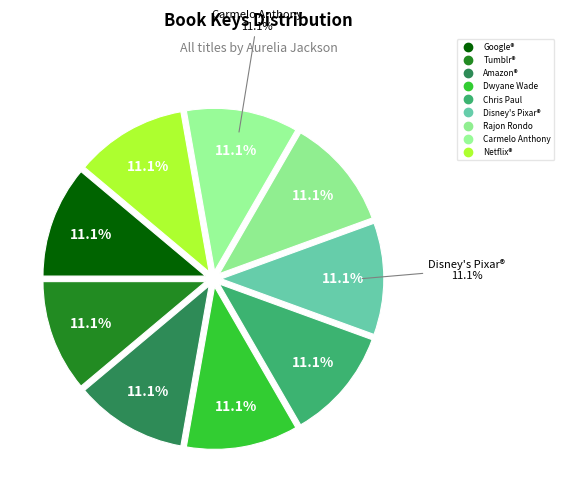

To the nearest percent, what portion does Netflix® represent?

11%